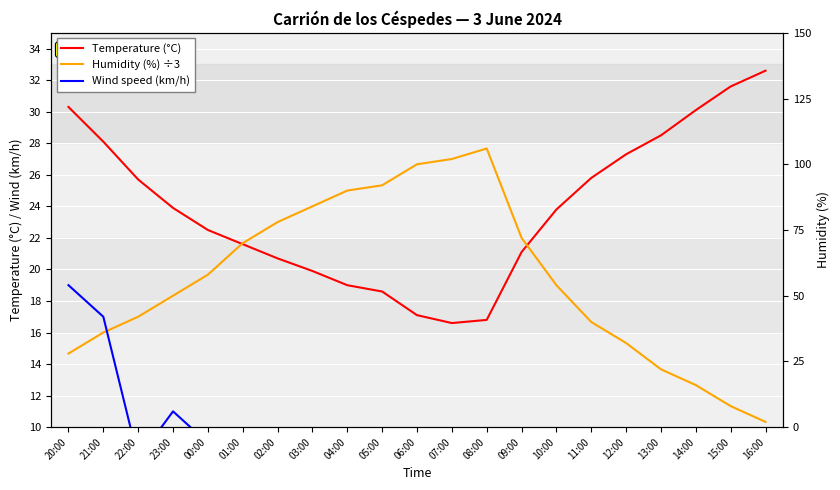

What is the sum of all Wind speed (km/h) values?

145.0